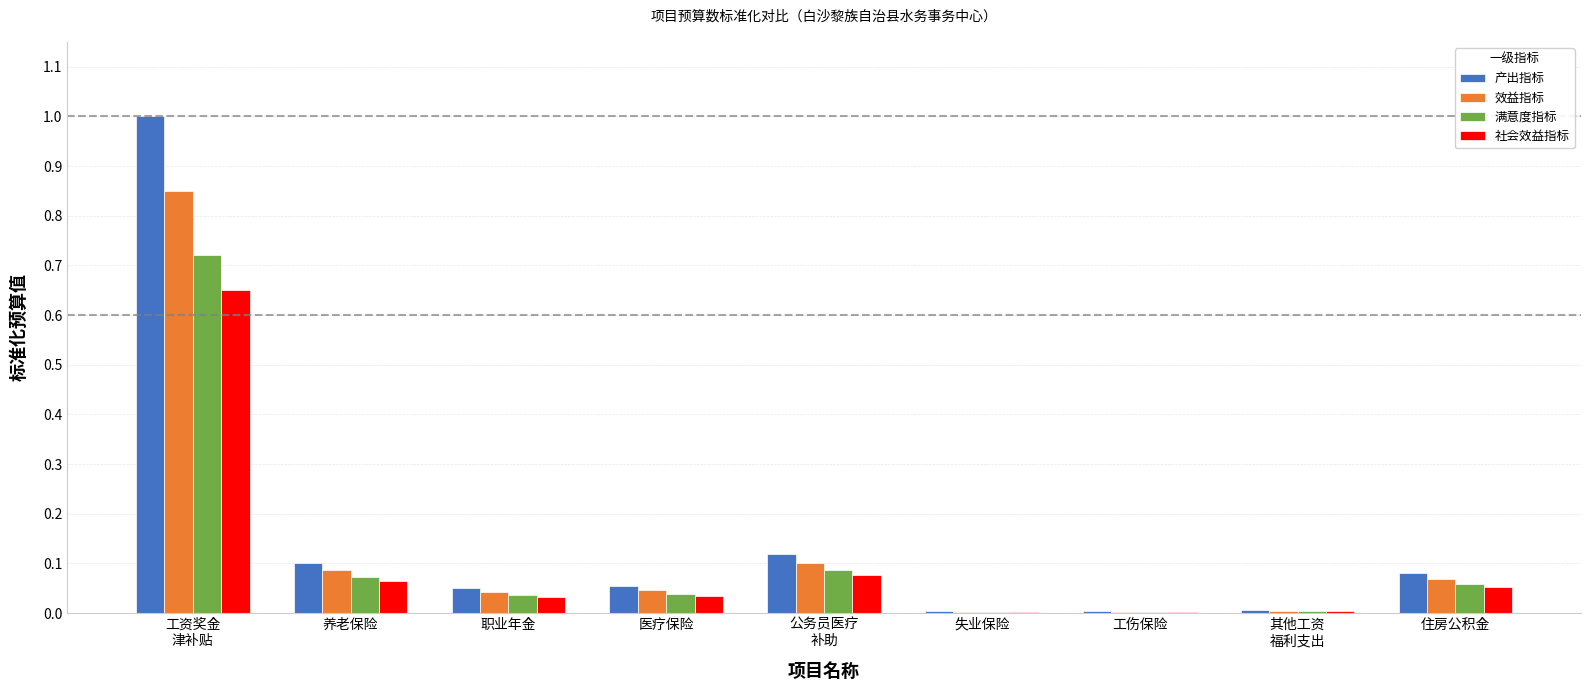

True or false: 社会效益指标 has a value of 0.1 at 养老保险.

True